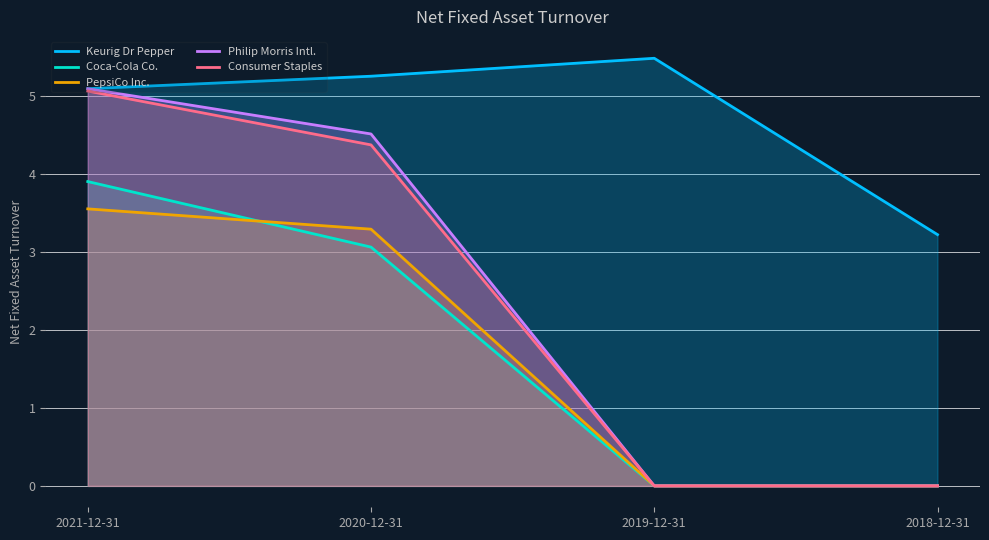

Reading left to right, list all the values displayed in this chart.

Keurig Dr Pepper: 2021-12-31=5.1	2020-12-31=5.2	2019-12-31=5.5	2018-12-31=3.2
Coca-Cola Co.: 2021-12-31=3.9	2020-12-31=3.1	2019-12-31=0.0	2018-12-31=0.0
PepsiCo Inc.: 2021-12-31=3.5	2020-12-31=3.3	2019-12-31=0.0	2018-12-31=0.0
Philip Morris Intl.: 2021-12-31=5.1	2020-12-31=4.5	2019-12-31=0.0	2018-12-31=0.0
Consumer Staples: 2021-12-31=5.1	2020-12-31=4.4	2019-12-31=0.0	2018-12-31=0.0